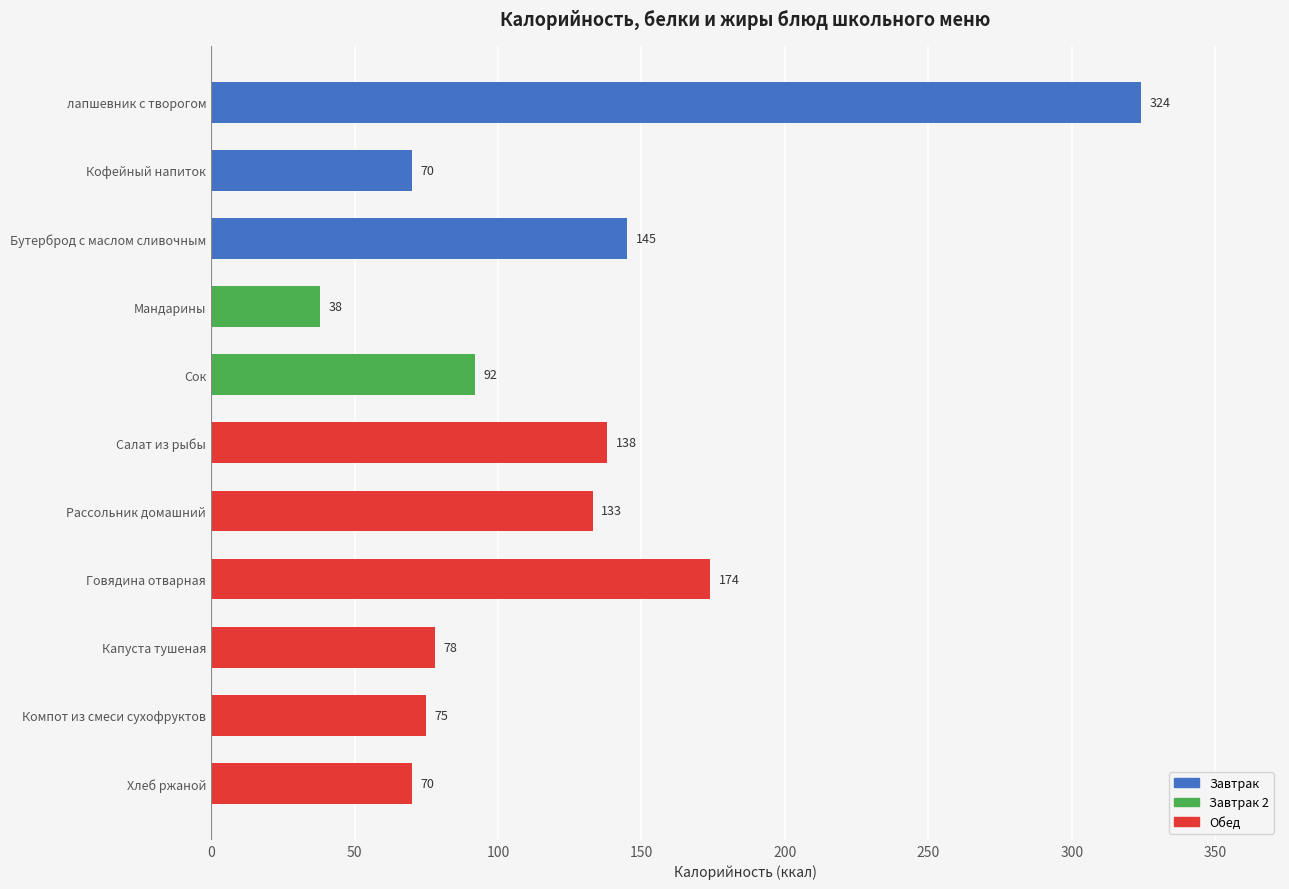

How many data points does each series have?

11